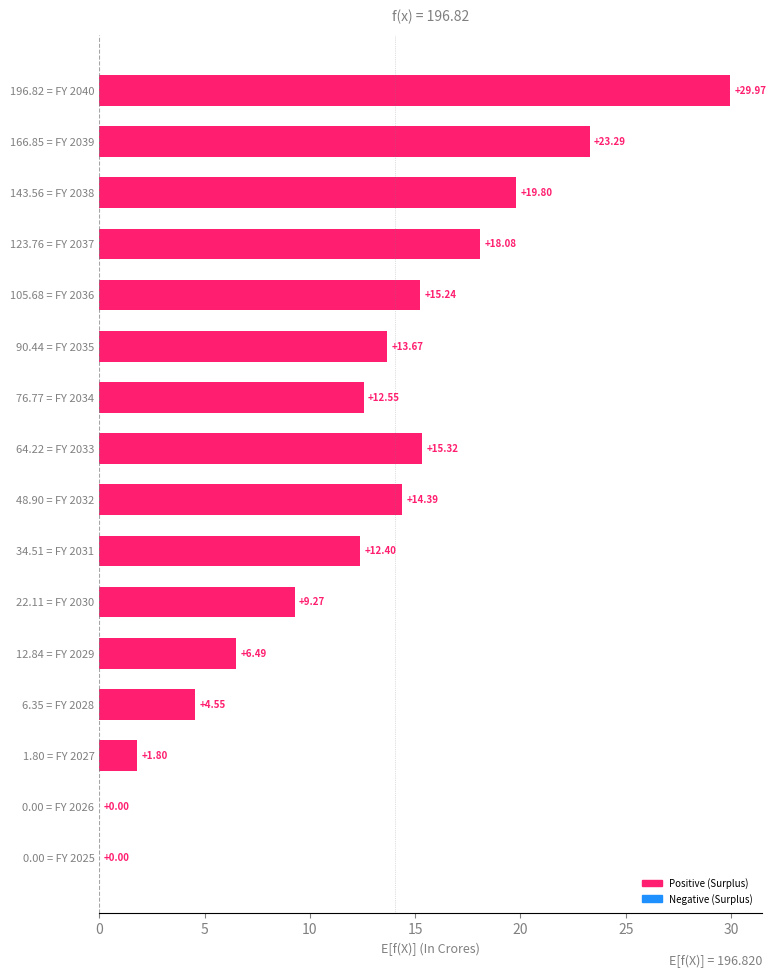

What is the change in value from 0.00 = FY 2026 to 143.56 = FY 2038?

+19.8